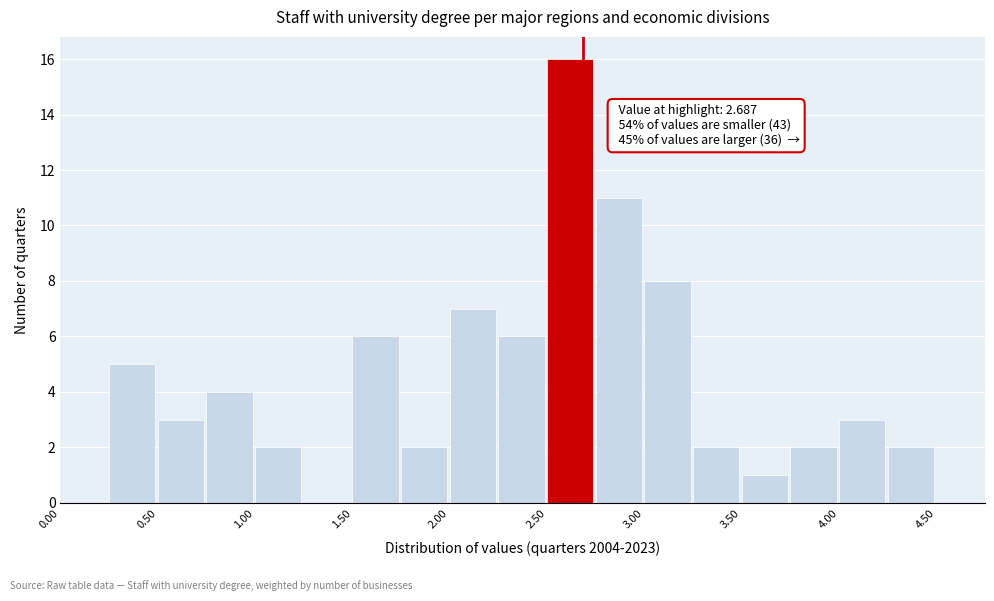

Which range on the x-axis has the tallest bar?

2.50 to 2.75